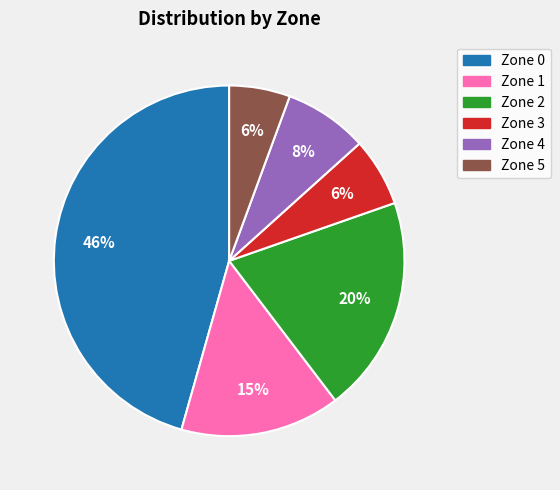

How many slices are in this pie chart?

6